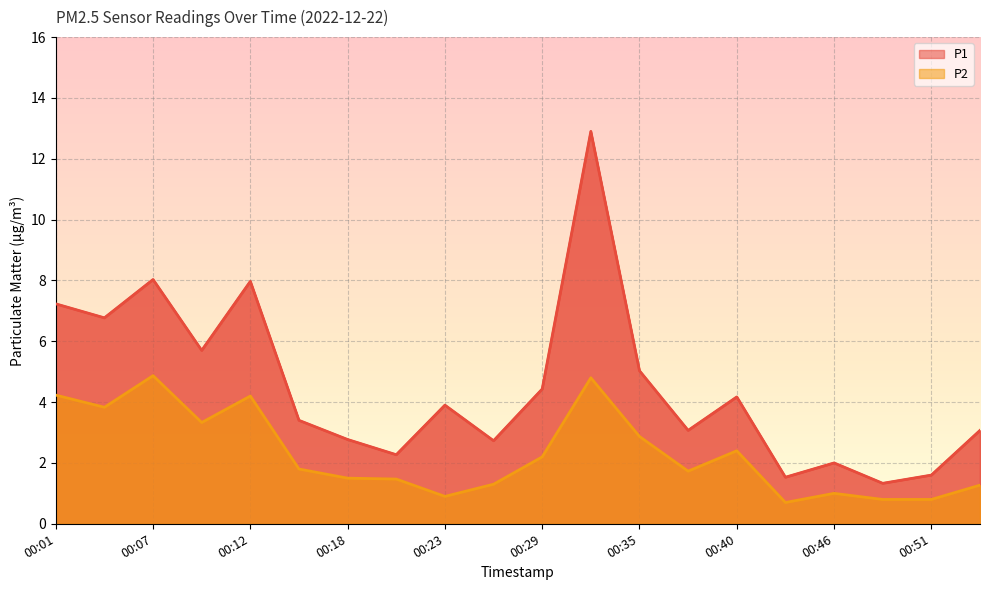

Where is the first local maximum for P1?

00:07